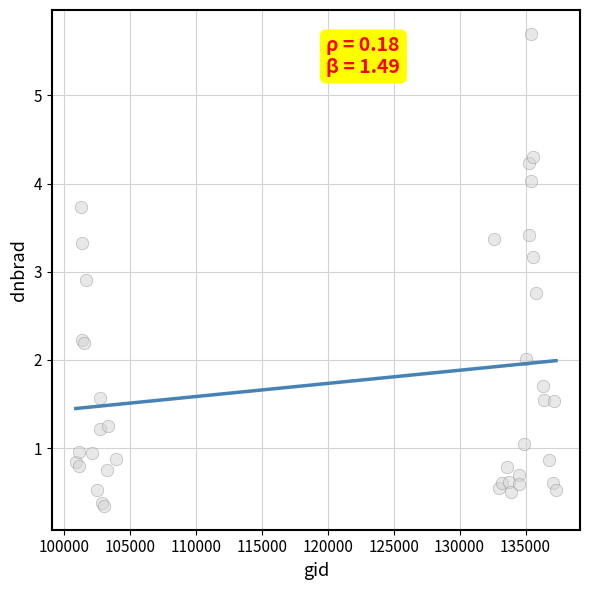

What Y value in the scatter plot is closest to 3?

2.9